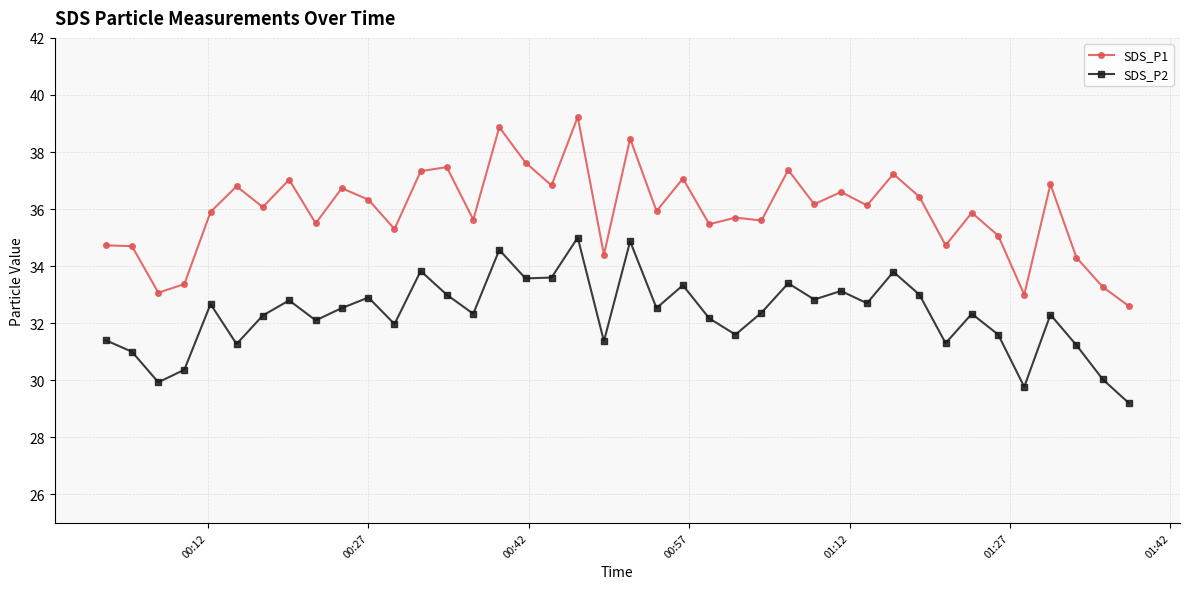

True or false: SDS_P1 has more than 2 points higher than both neighbors.

True